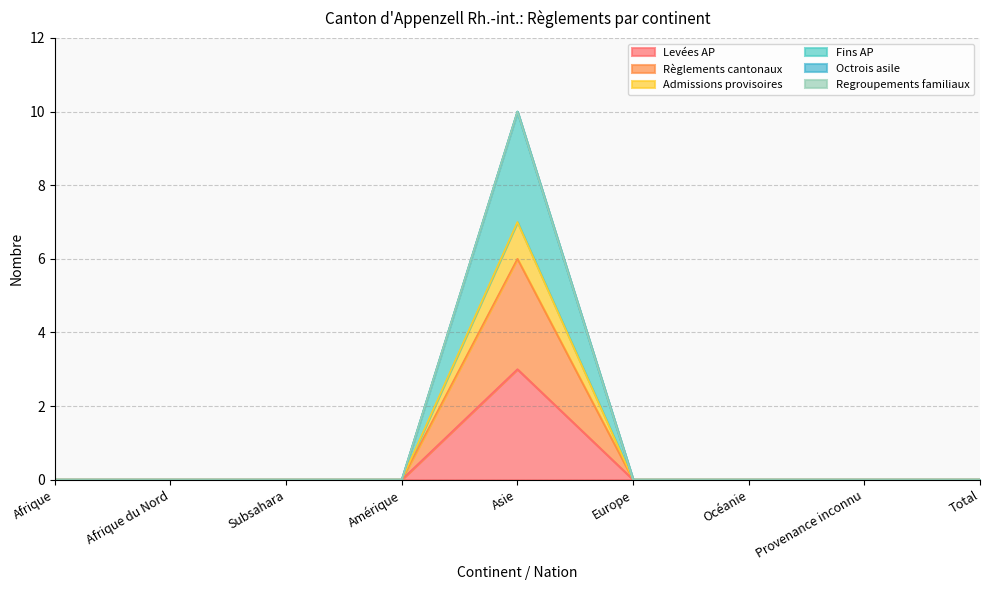

Between Océanie and Amérique, which is larger?

Océanie